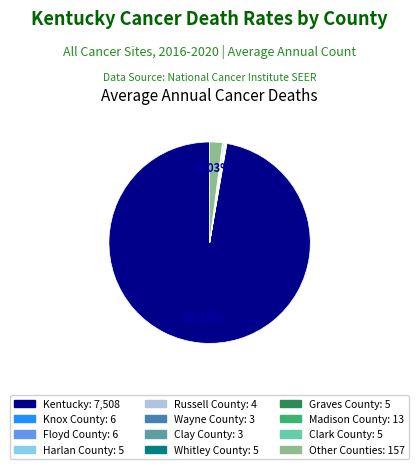

Does any single category account for the majority?

Yes